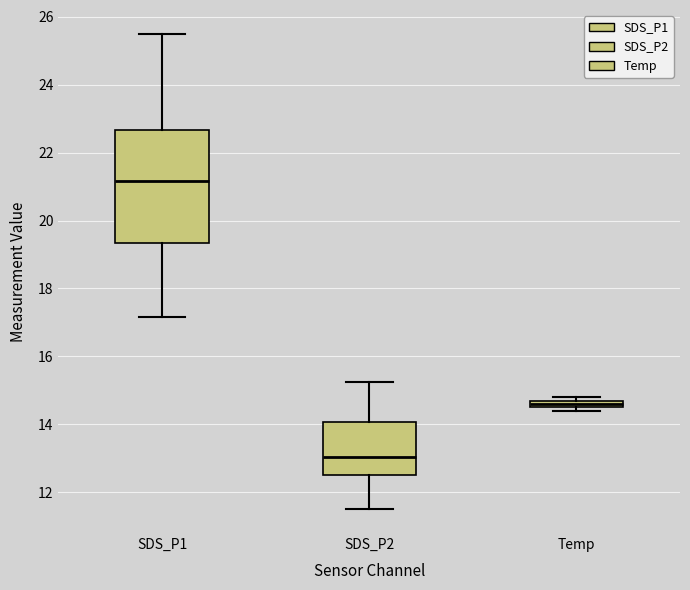

Comparing the boxes themselves (not the whiskers), which one is the tallest?

SDS_P1